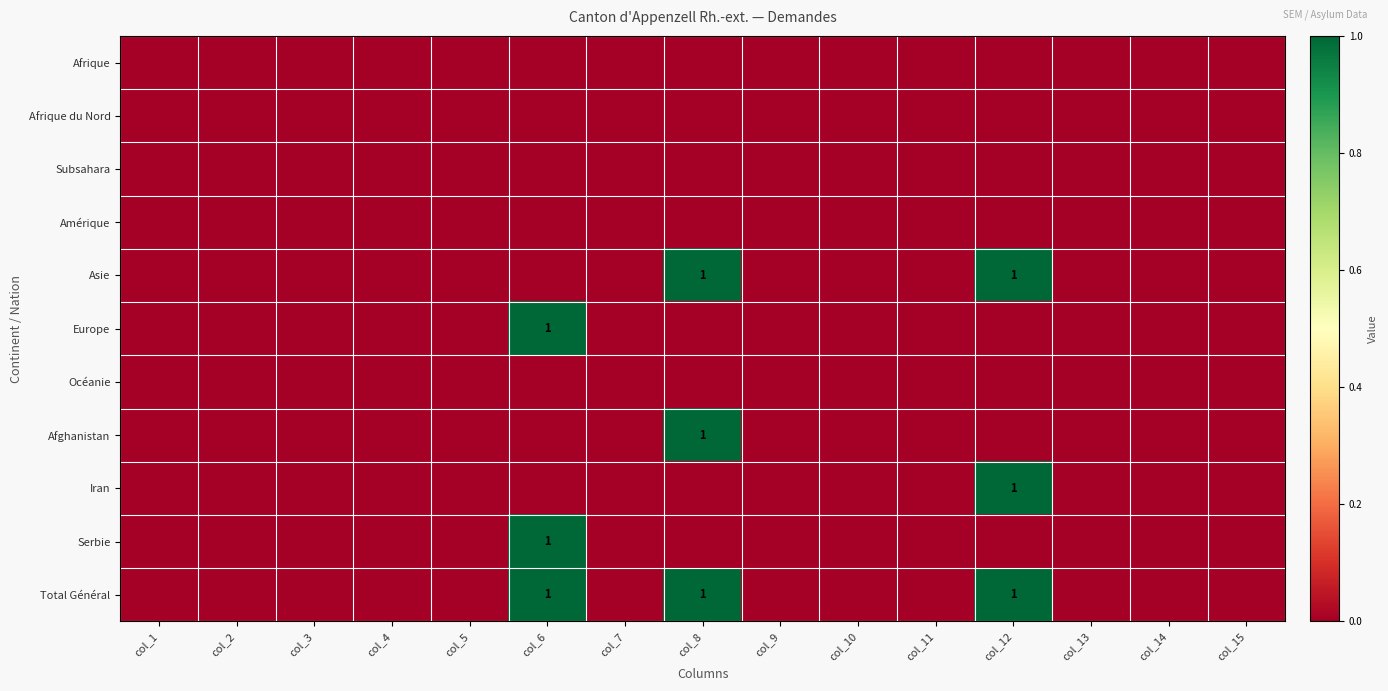

At which label does Subsahara reach its peak?

col_1